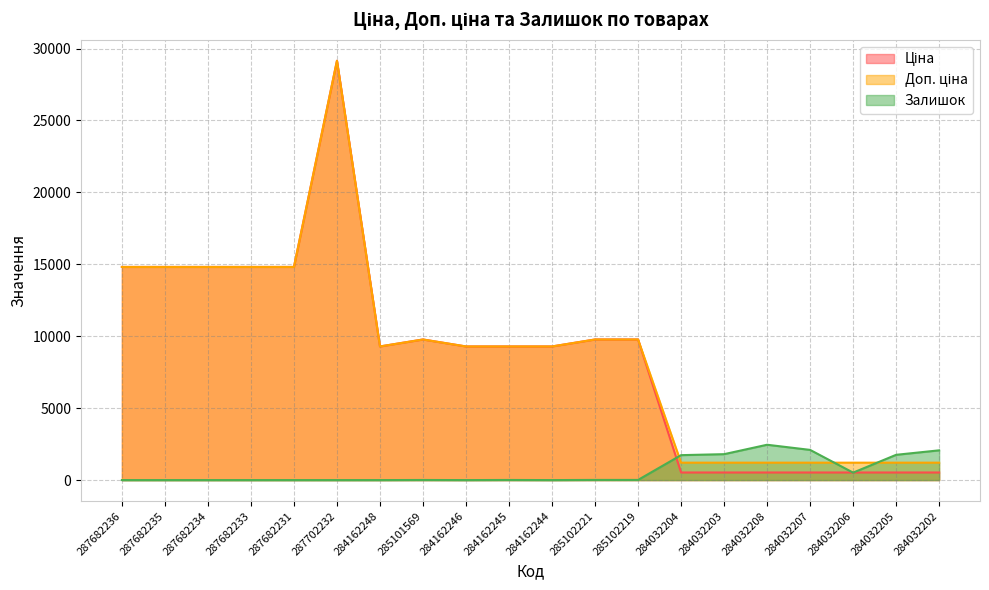

Which series has the largest total across all categories?

Доп. ціна